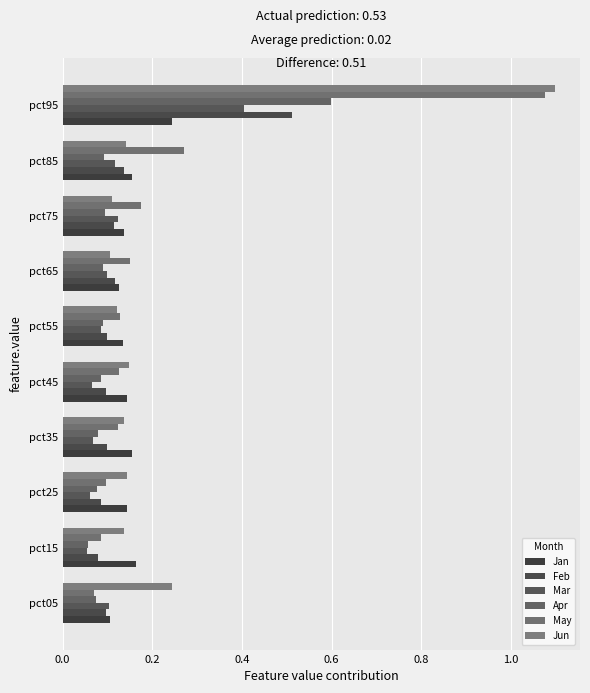

Rank the series by their maximum value, from lowest to highest.

Jan, Mar, Feb, Apr, May, Jun